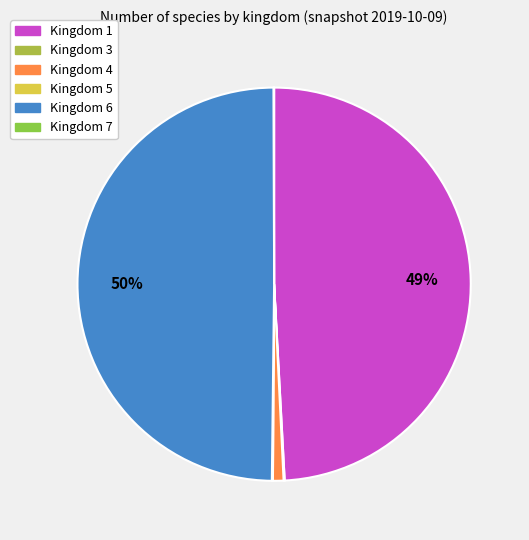

What is the smallest slice in the pie chart?

Kingdom 7